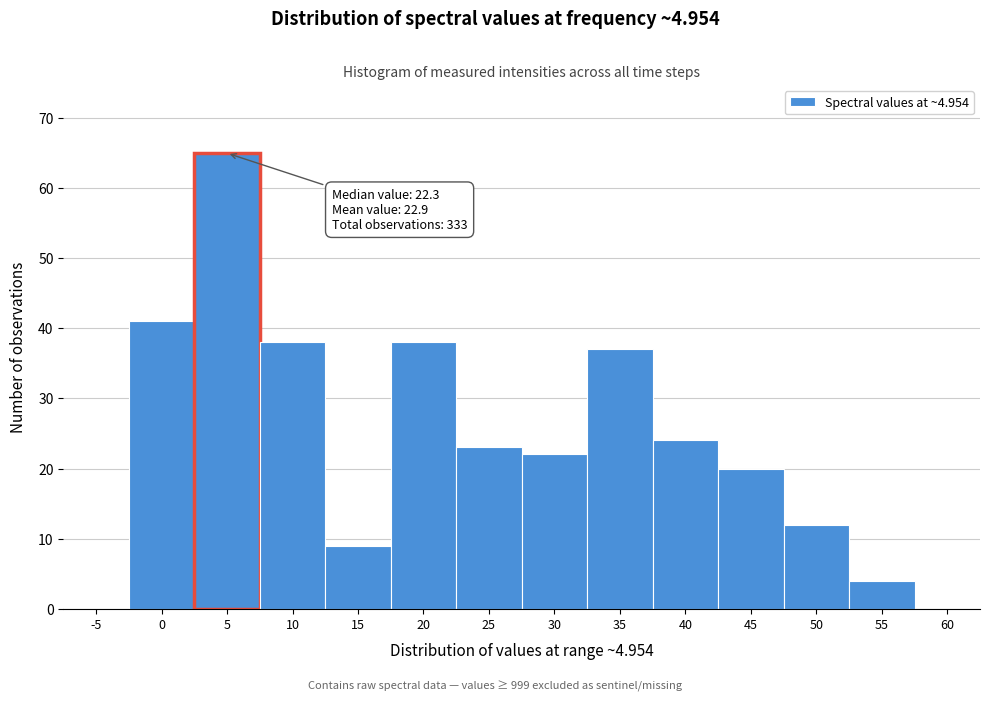

Reading right to left, what are all the values shown in this chart?

60=0	55=4	50=12	45=20	40=24	35=37	30=22	25=23	20=38	15=9	10=38	5=65	0=41	-5=0